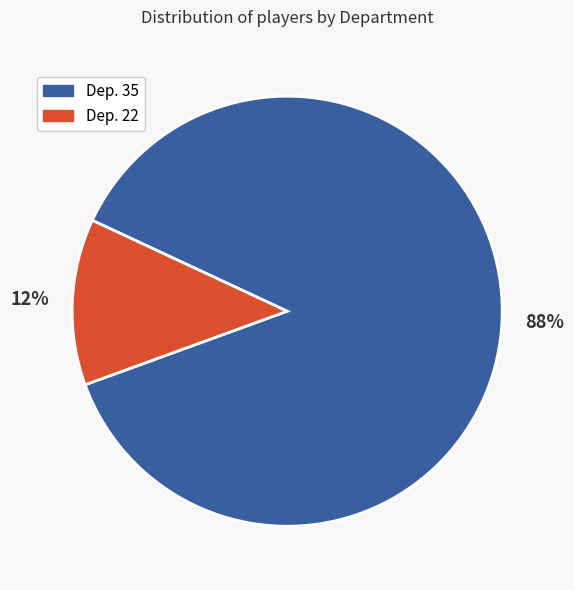

Which has a higher value, Dep. 35 or Dep. 22?

Dep. 35